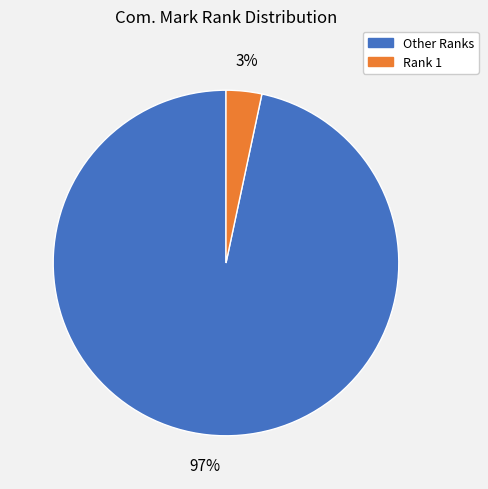

To the nearest percent, what is the average slice percentage?

50%